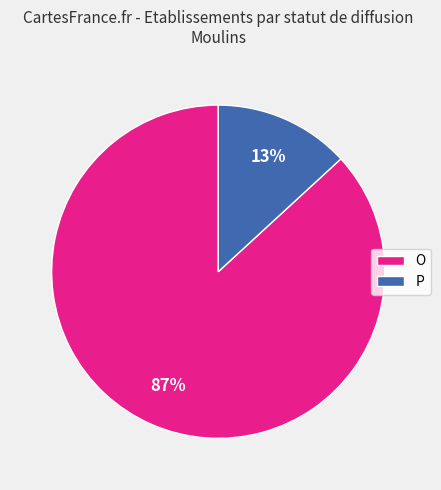

Which category accounts for the majority?

O